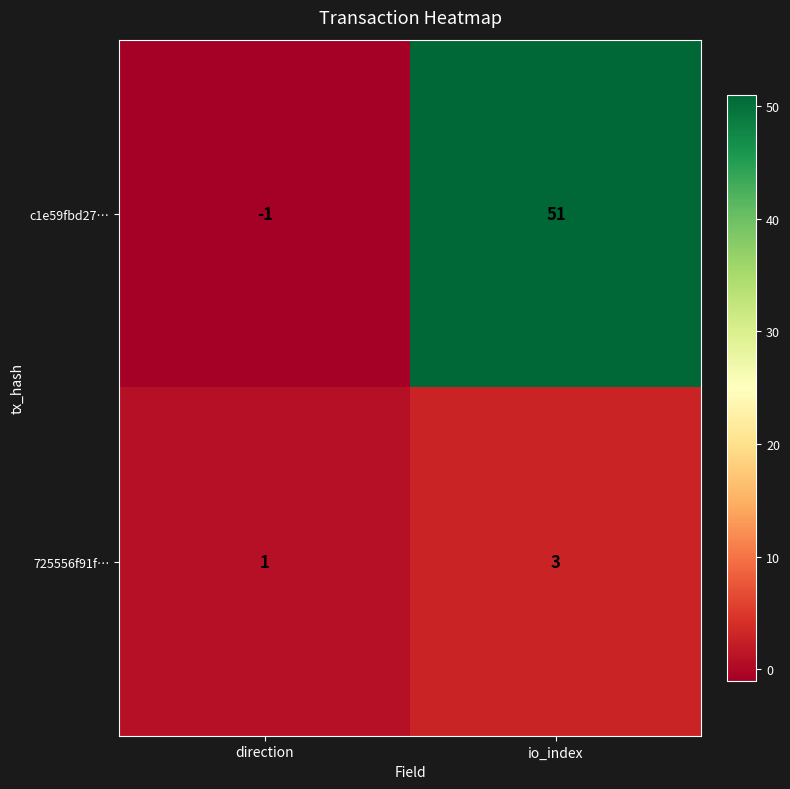

List the series in order of their overall mean, lowest first.

725556f91f…, c1e59fbd27…